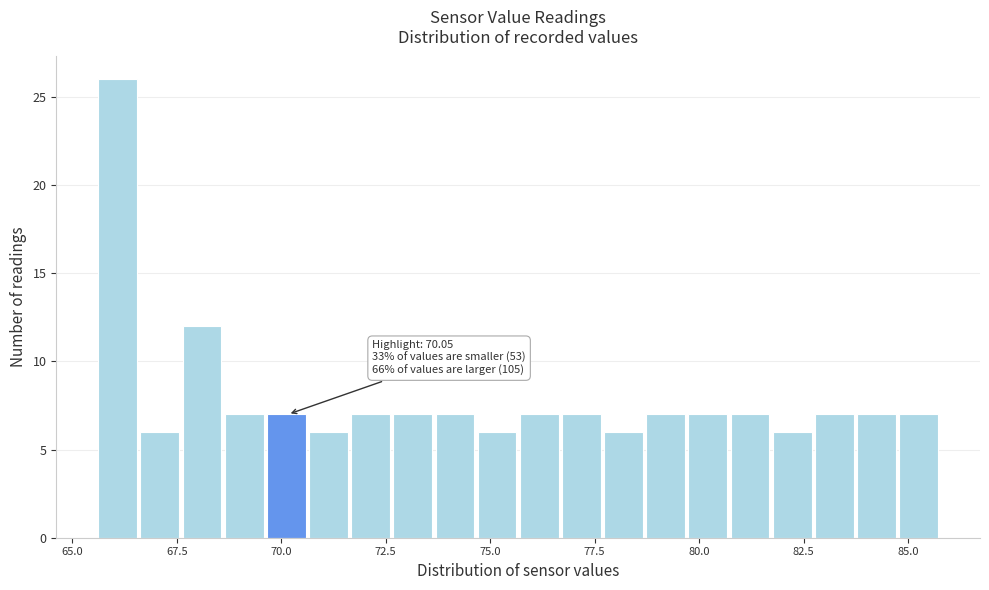

Around what value on the x-axis is the tallest bar? Give the approximate position of its centre, as read against the axis.

66.0